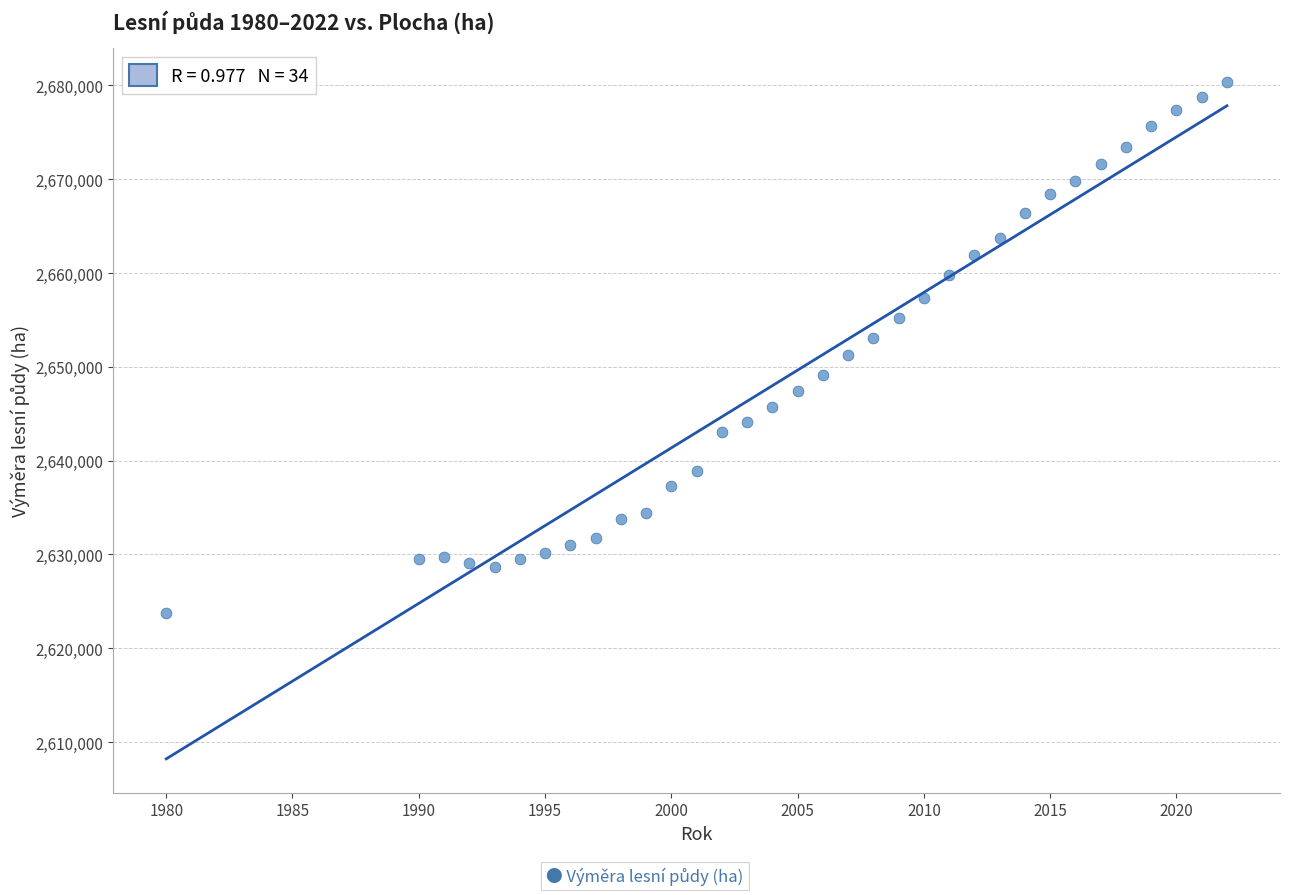

What is the range of X values (max minus min)?

42.0